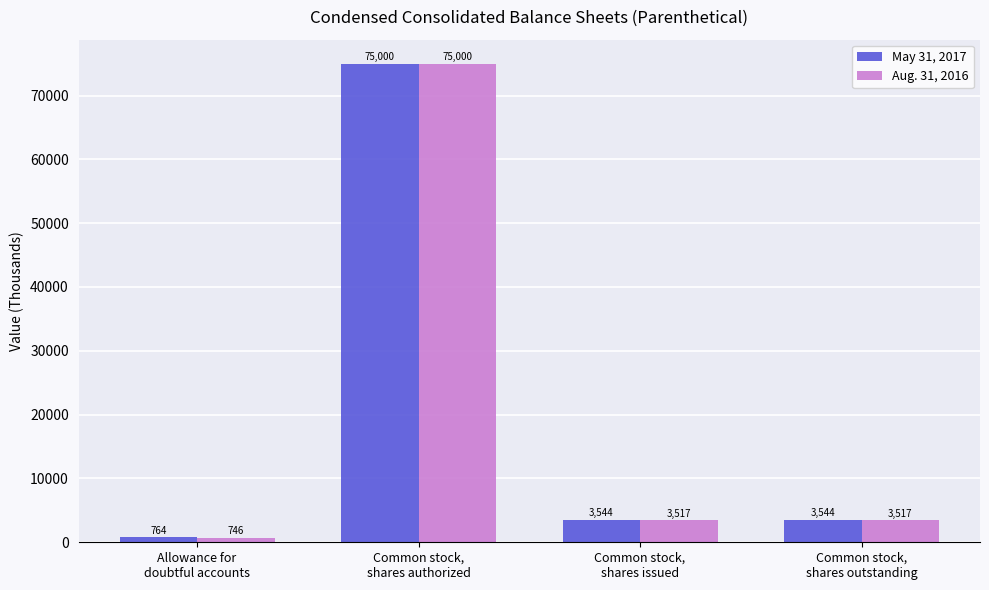

Where does the Aug. 31, 2016 series first go above 3517?

Common stock,
shares authorized